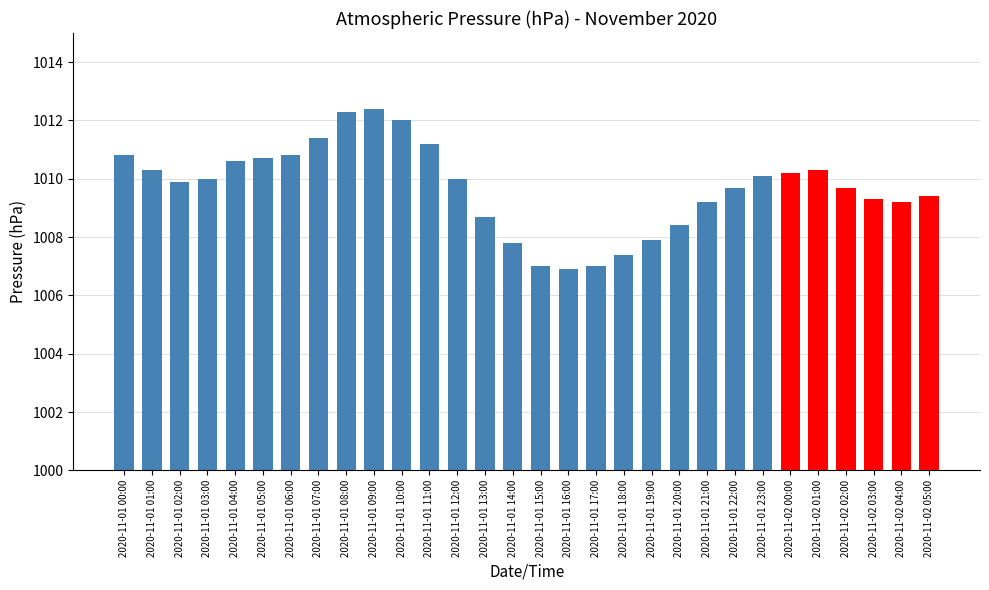

Does the chart contain any negative values?

No